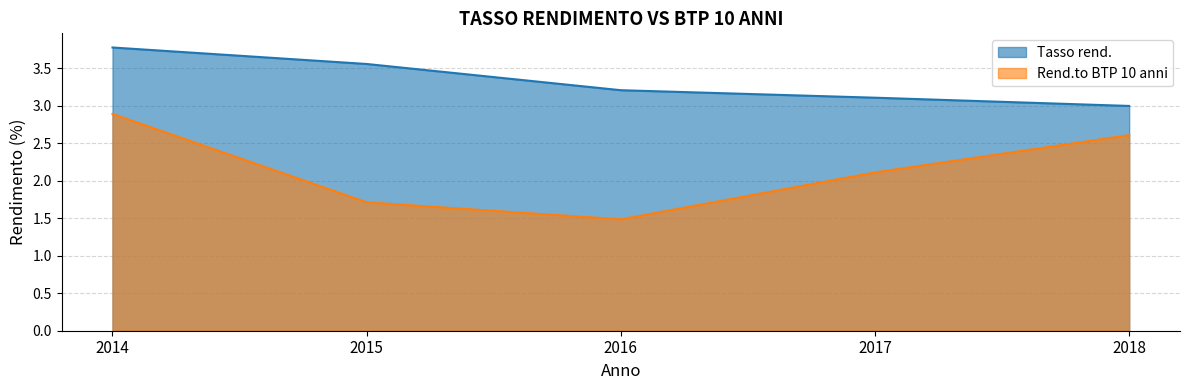

What is the average value of the Rend.to BTP 10 anni series?

2.2